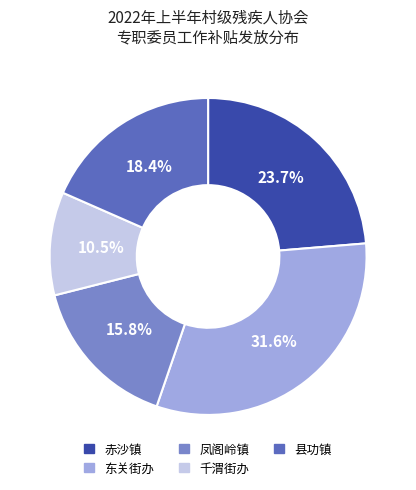

Does any single category account for the majority?

No